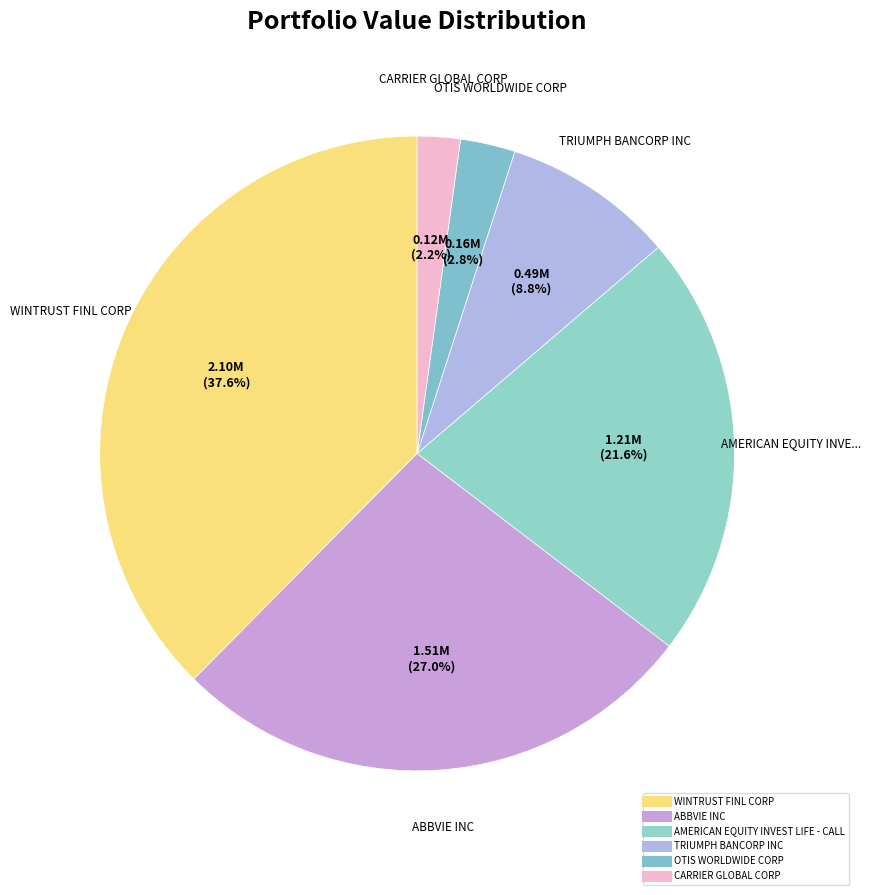

What percentage is the WINTRUST FINL CORP slice, to the nearest percent?

38%